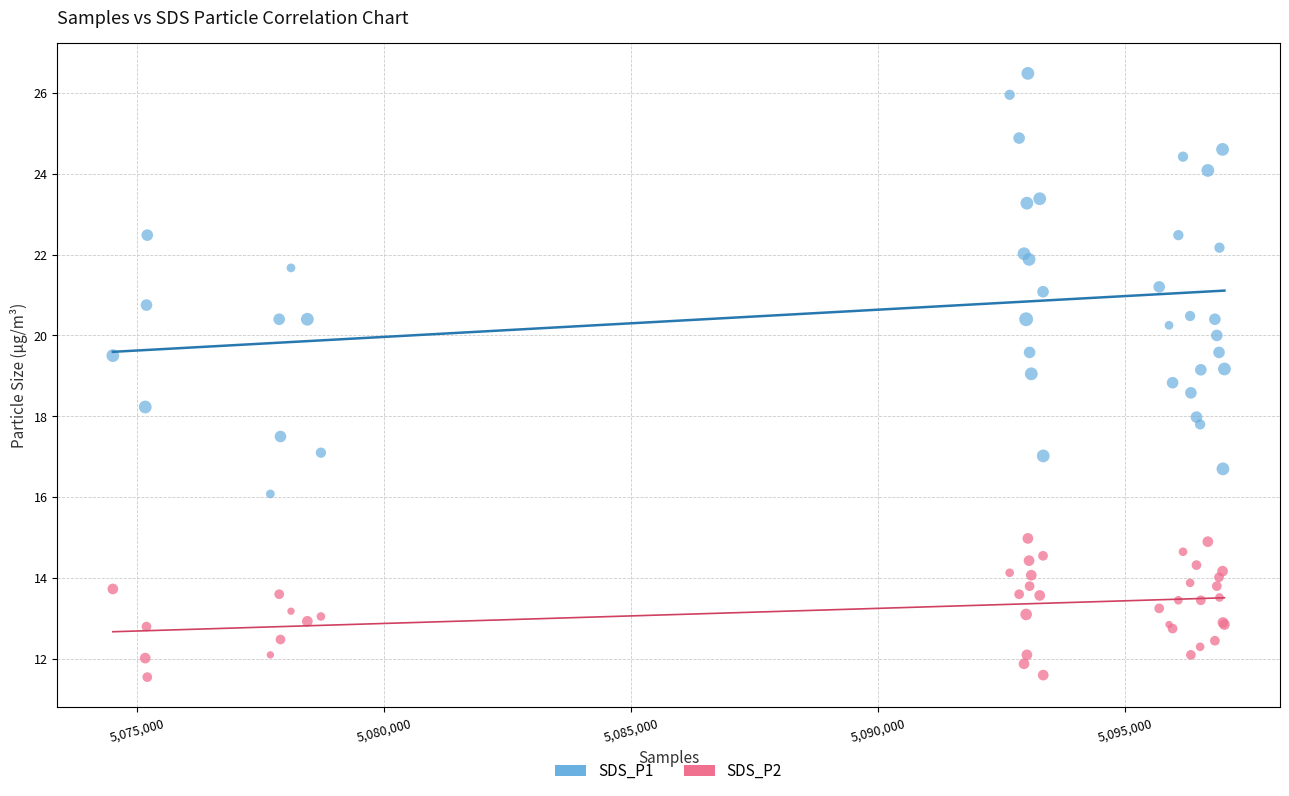

Which series has the largest Y range (max minus min)?

SDS_P1